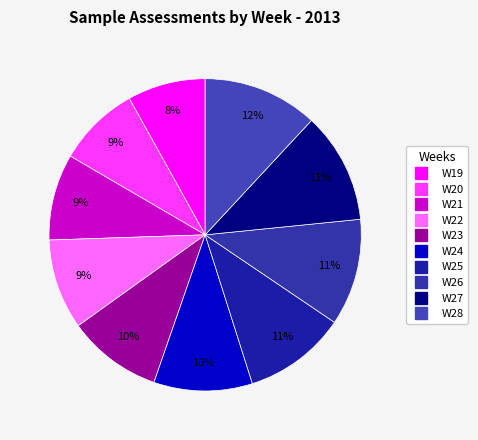

Is there a majority slice in this chart?

No